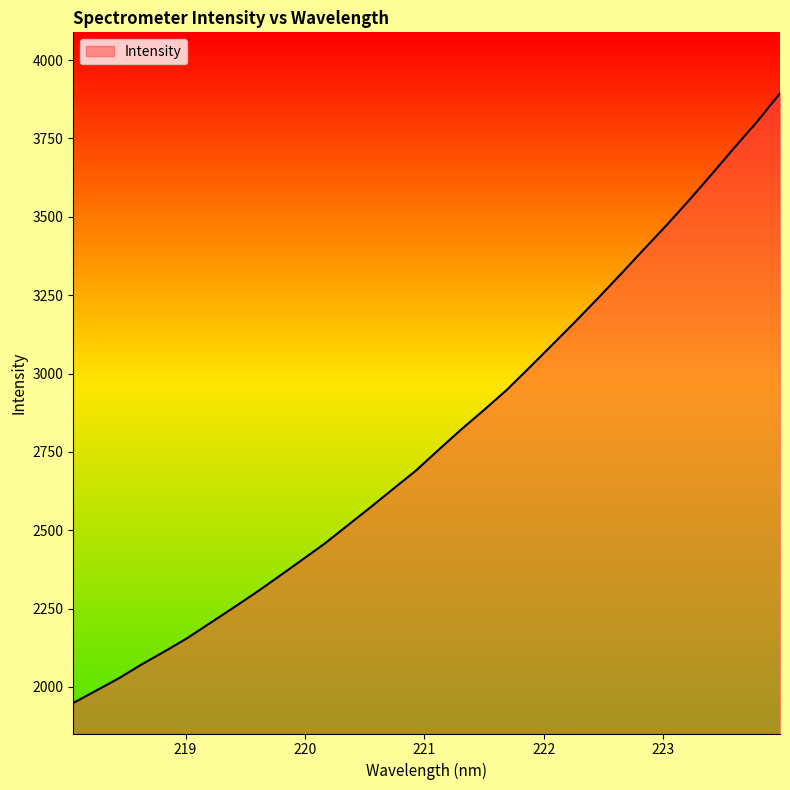

What is the difference between the maximum and minimum values?

1945.1